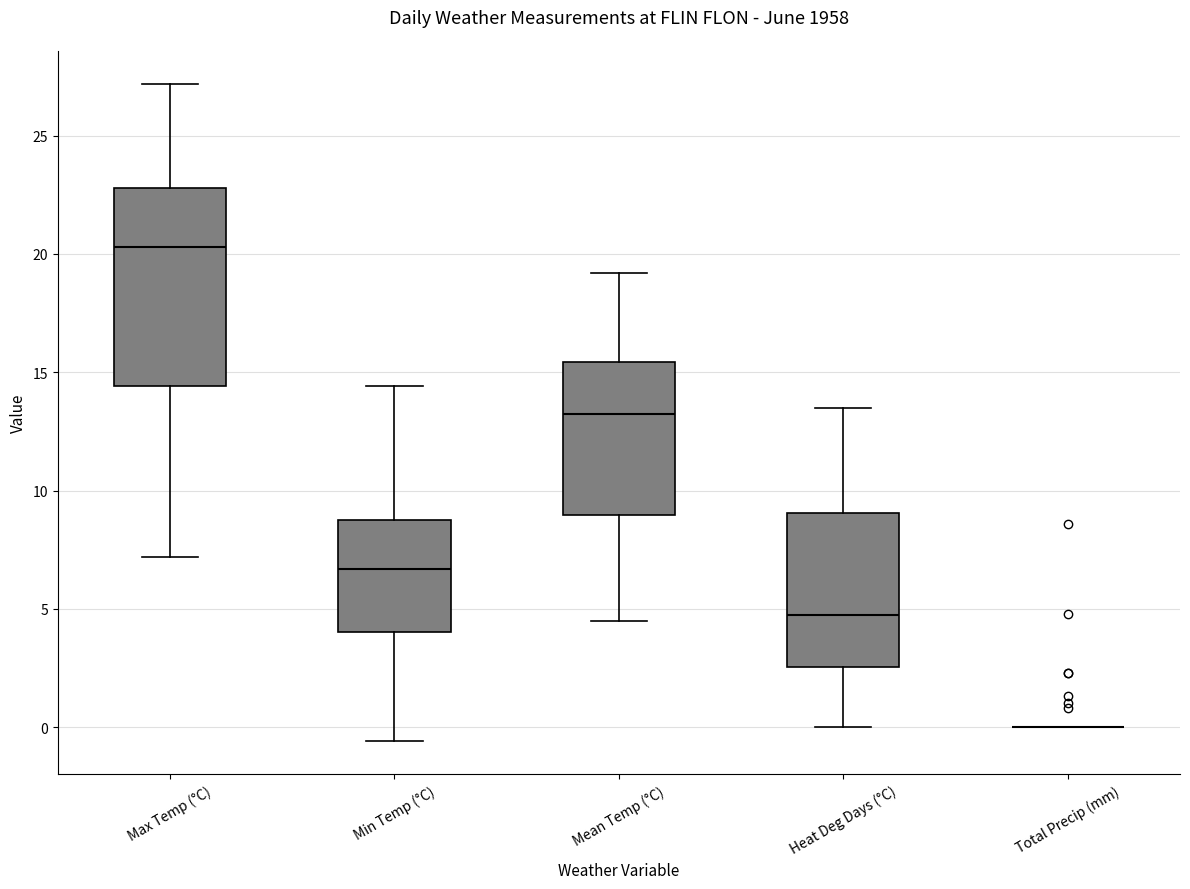

Where does the upper whisker of the box for Max Temp (°C) end on the y-axis? The values are not printed on the chart, so give them approximately, as read against the axis.

27.0